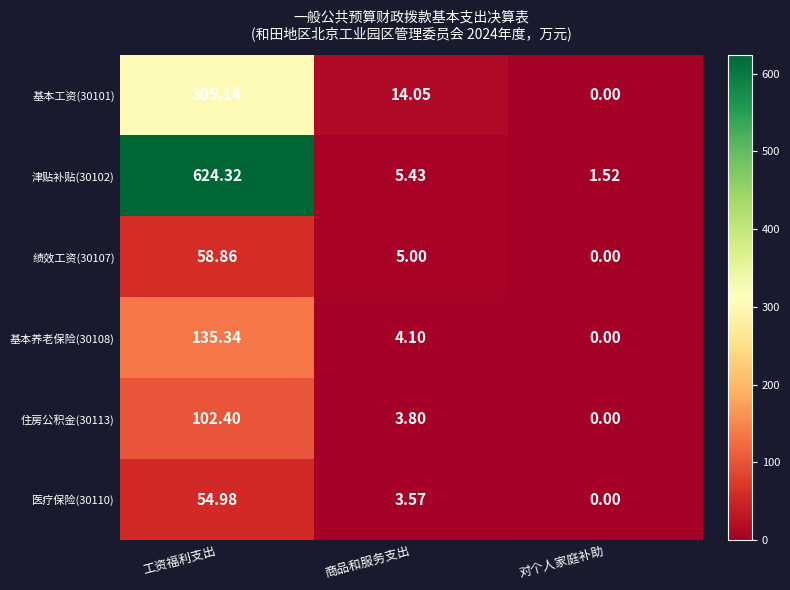

Where does the 基本工资(30101) series first go above 14?

工资福利支出